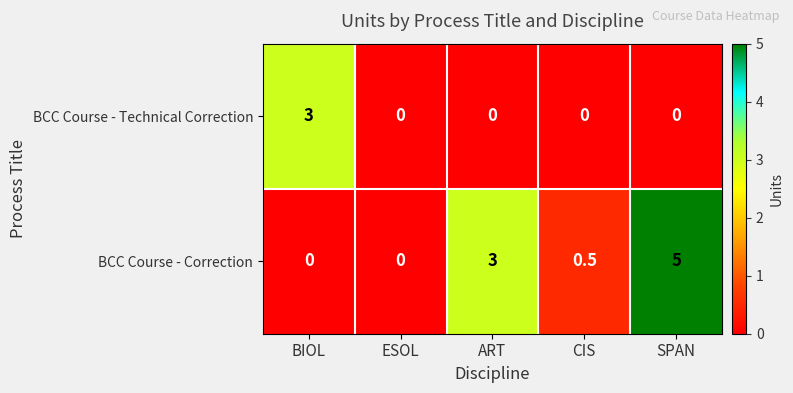

The value of BCC Course - Correction at ESOL is -2.2. True or false?

False